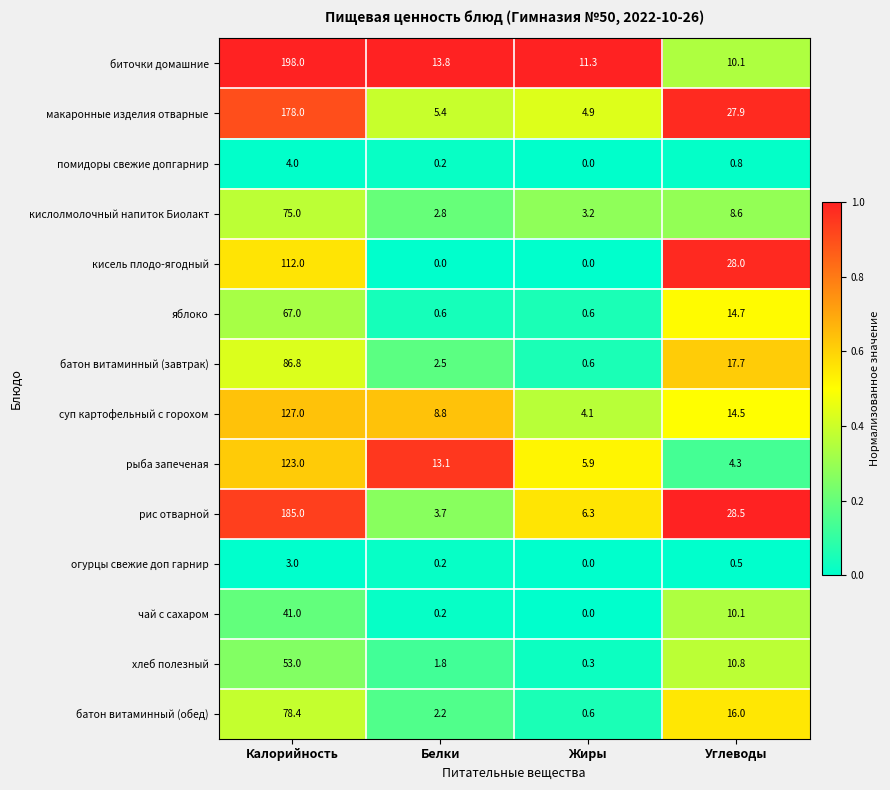

Read the биточки домашние value at Калорийность.

198.0